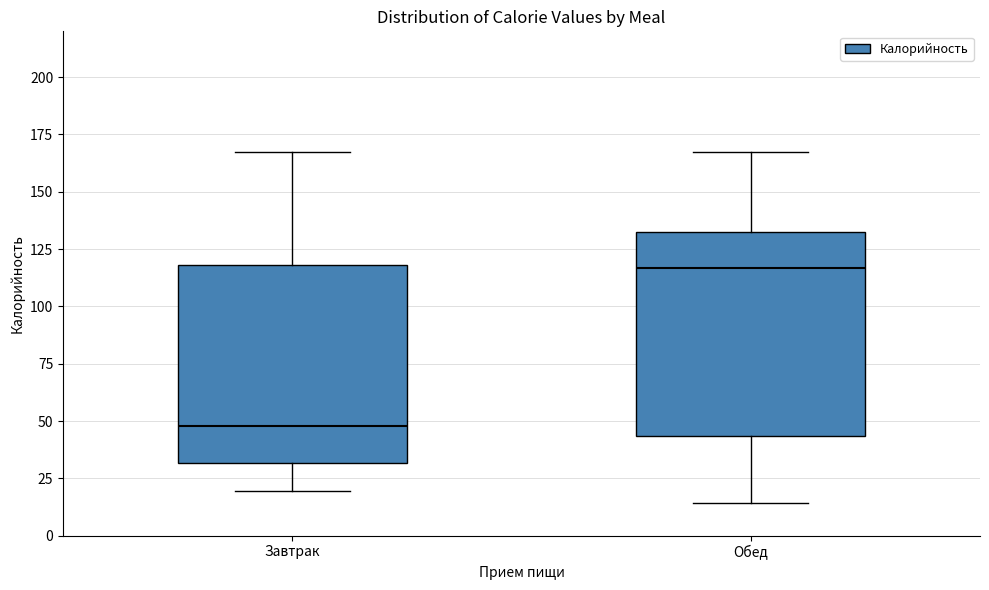

Which box's median line is the lowest?

Завтрак